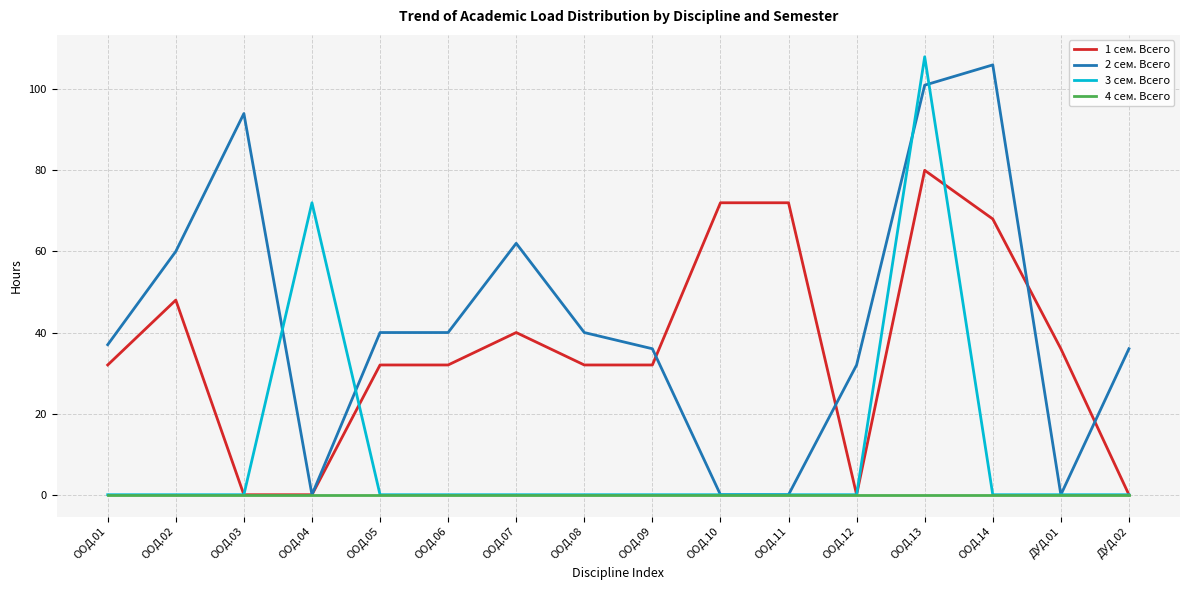

What is the difference between the second highest and second lowest values in the 1 сем. Всего series?

72